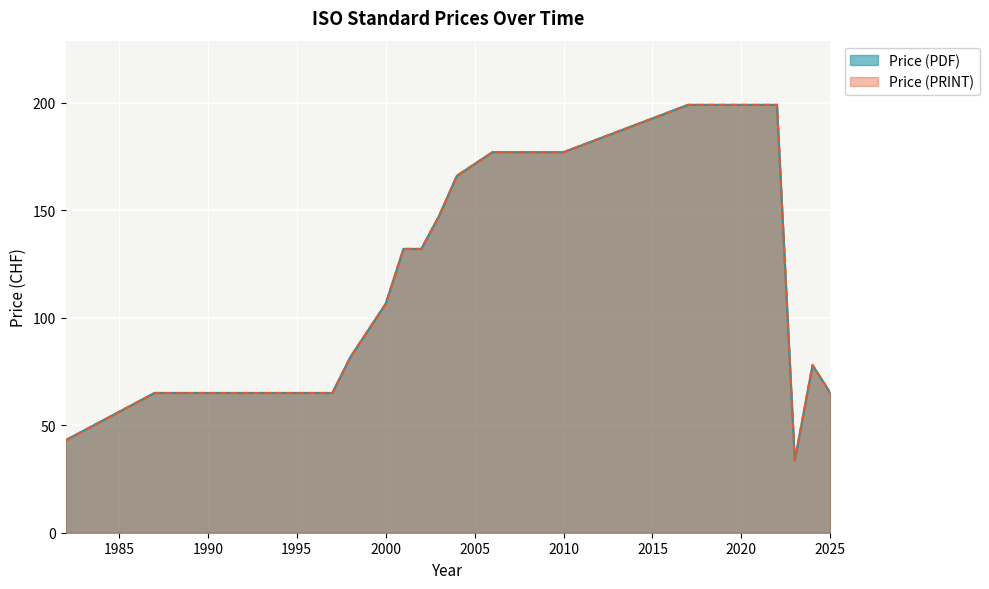

The Price (PDF) series shows 65 at 1990. True or false?

True